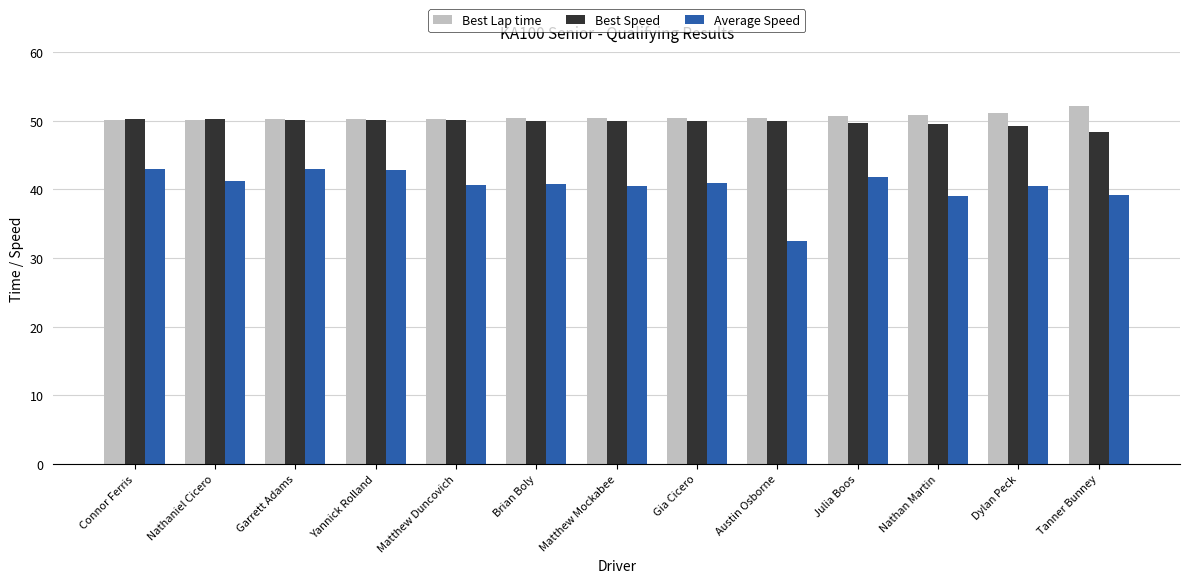

How many groups of bars are there?

13